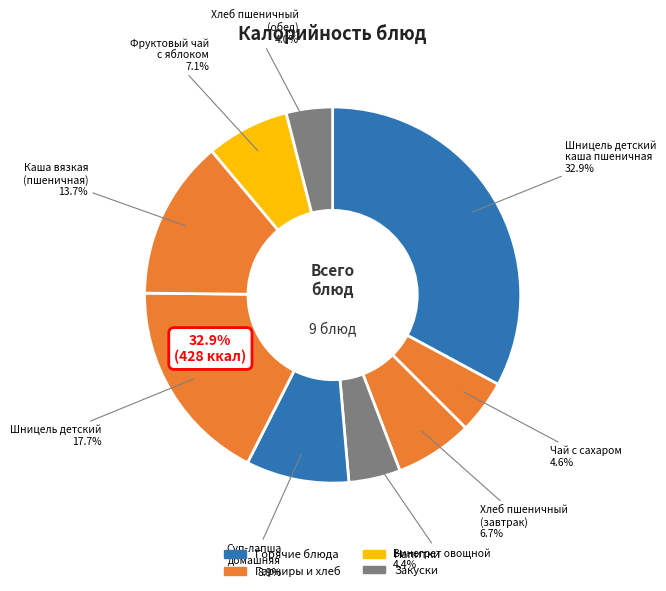

Does Винегрет овощной account for over 50% of the chart?

No